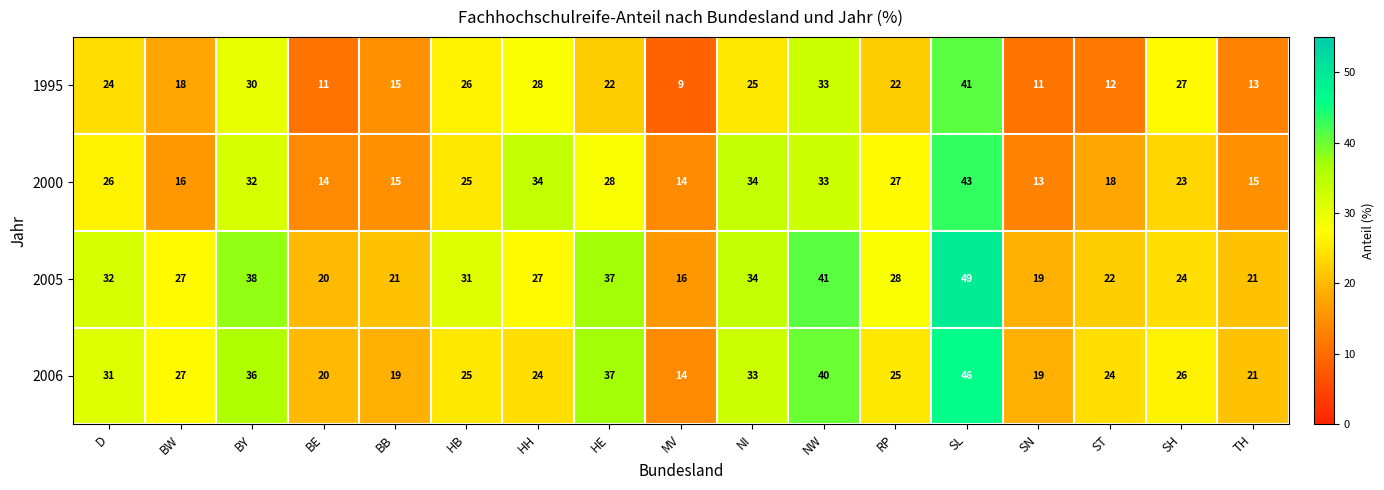

At how many categories does at least one series exceed 11?

17